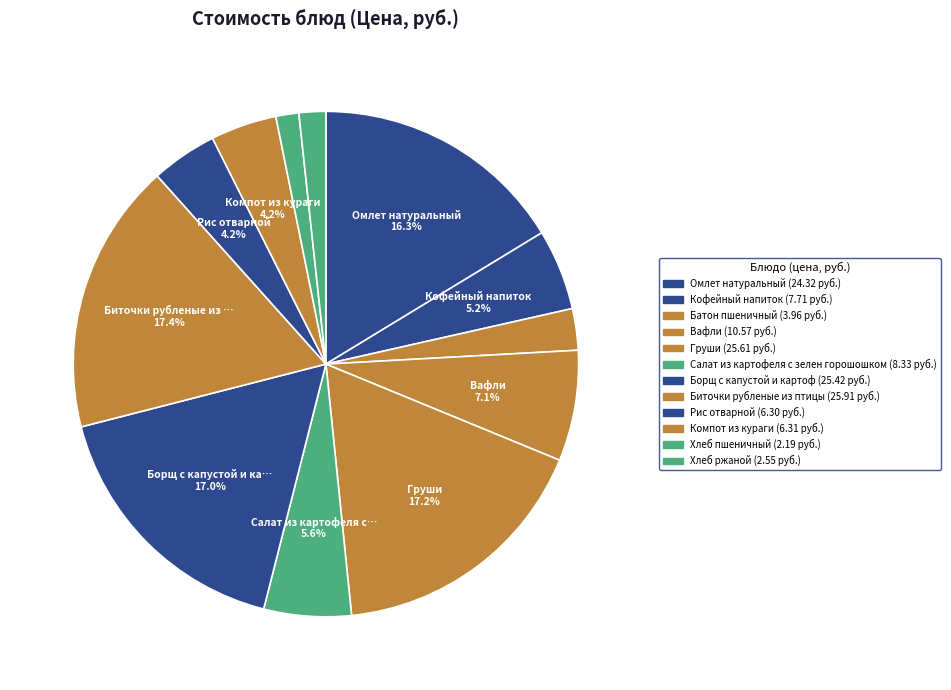

Is Рис отварной the majority of the pie?

No